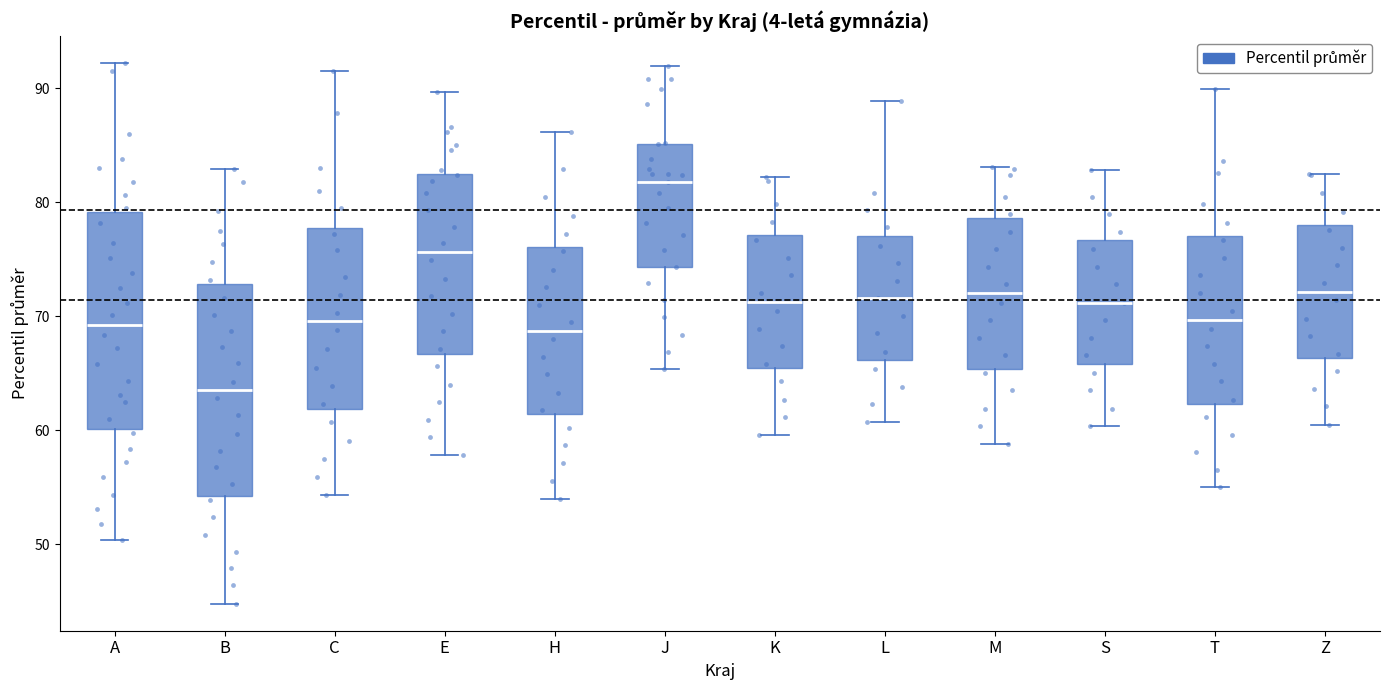

Which box has the highest median line?

J